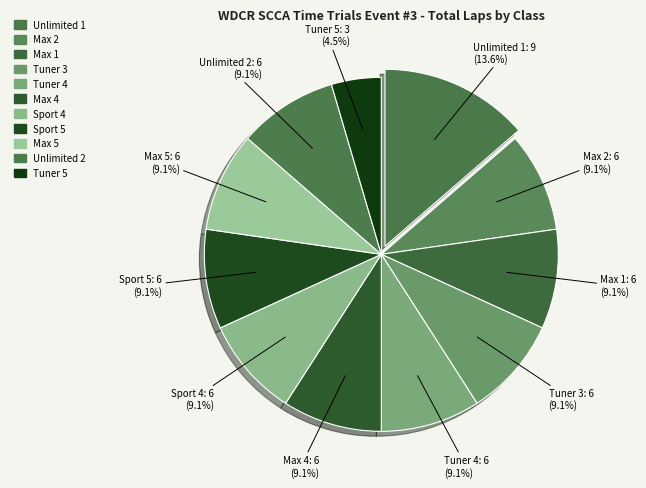

To the nearest percent, what is the average slice percentage?

9%